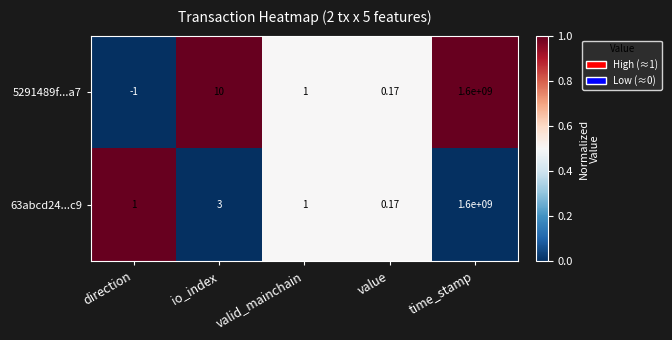

What is the total value across all series at direction?

0.0